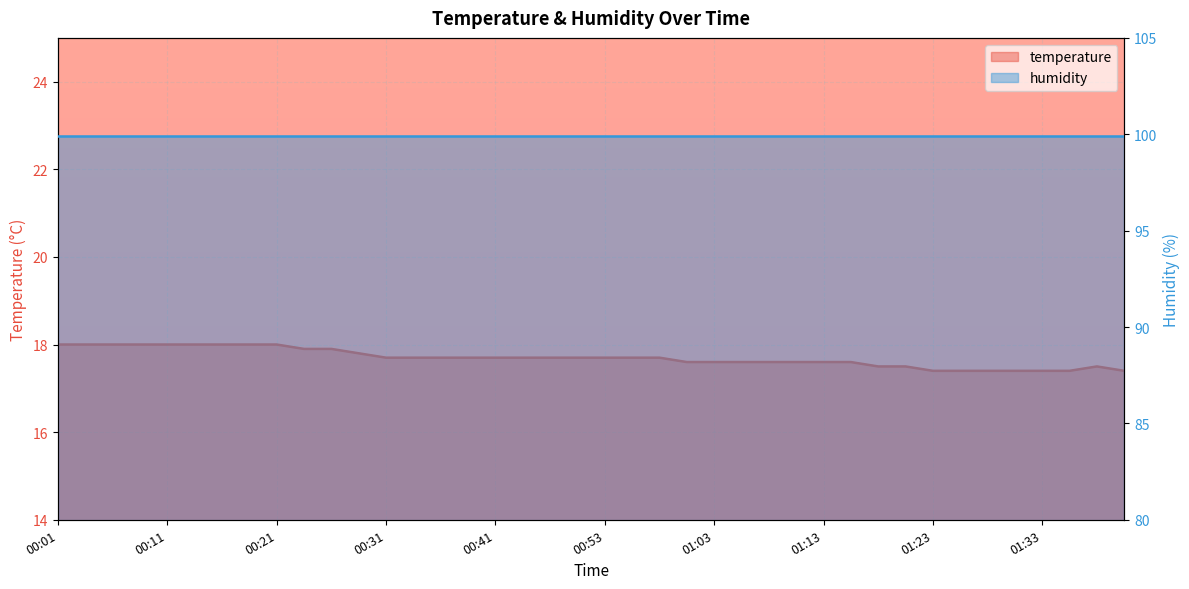

What is the average value?

17.7